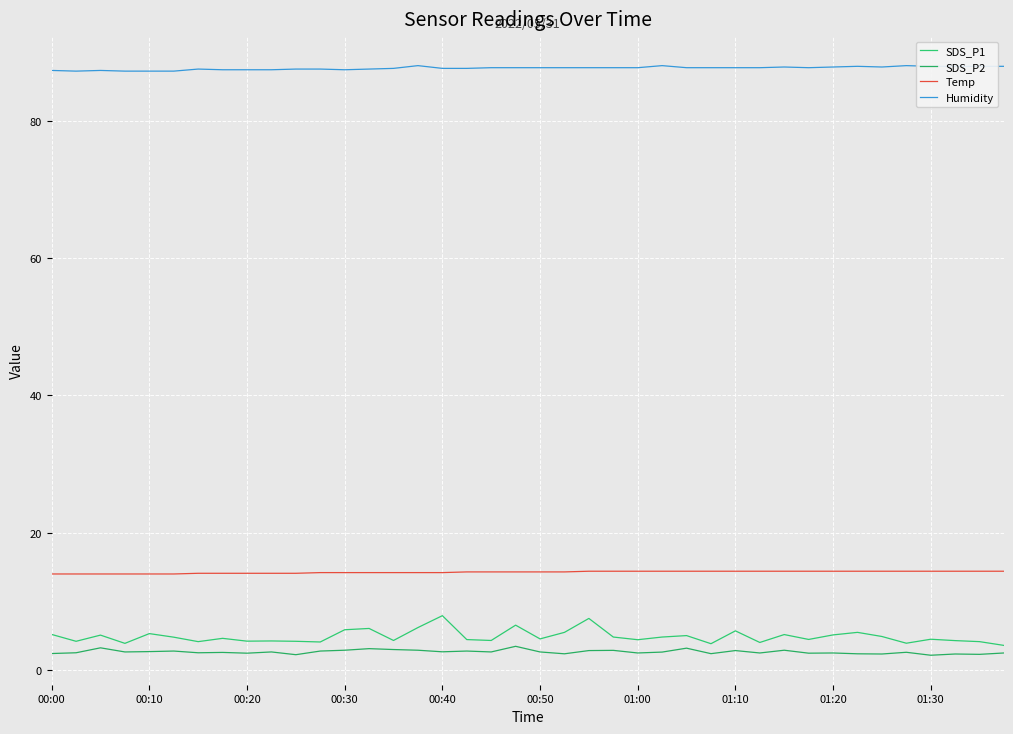

Which series has the largest range (max minus min)?

SDS_P1